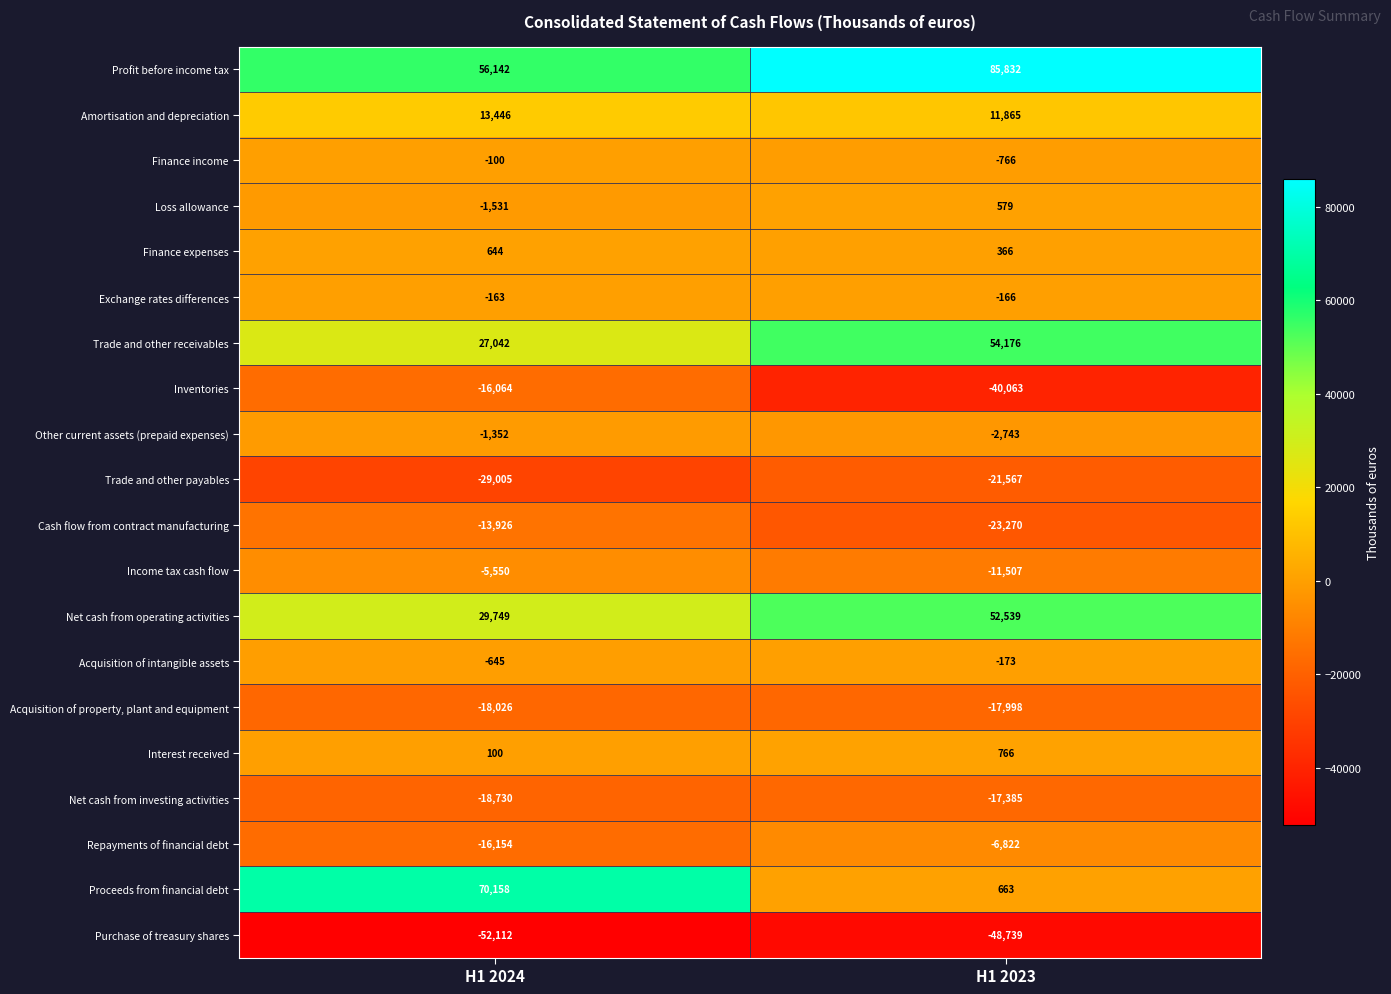

Which series has the widest spread of values?

Proceeds from financial debt